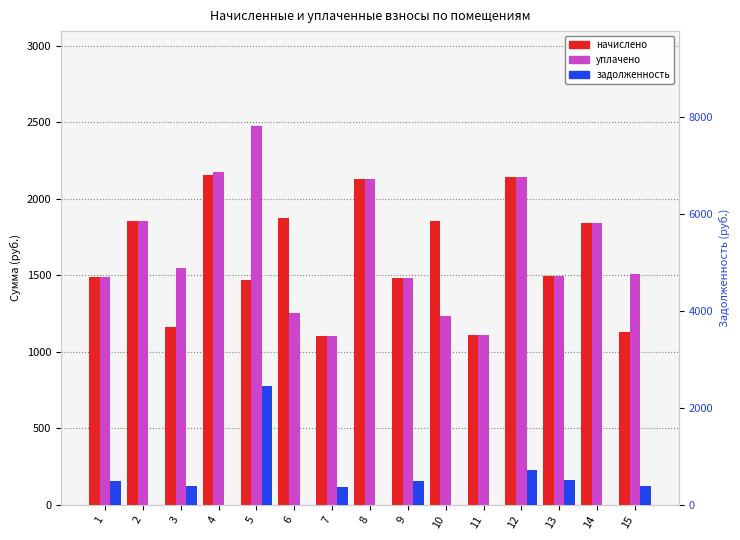

What is the difference between the highest and lowest values at 1?

990.6